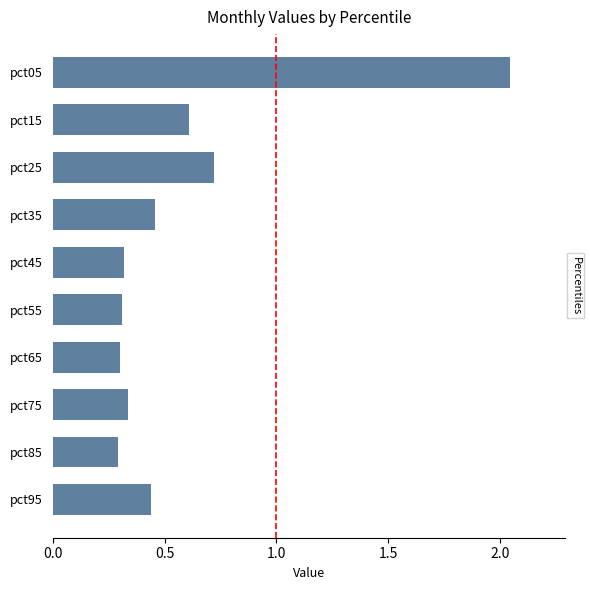

Which label corresponds to the largest value in the chart?

pct05